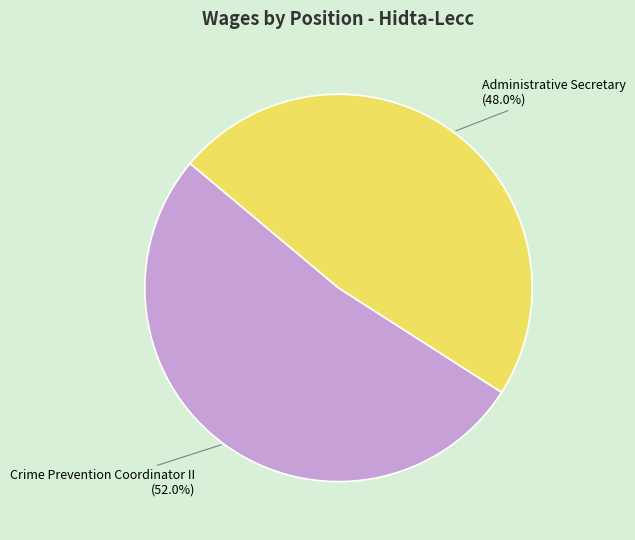

Which category accounts for the majority?

Crime Prevention Coordinator II